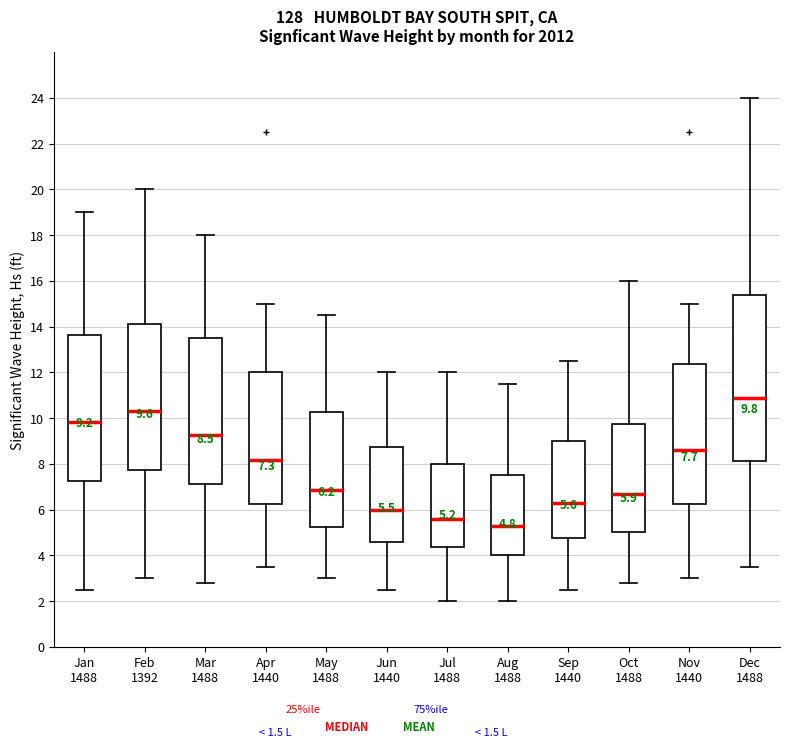

Which box has the highest median line?

Dec 1488